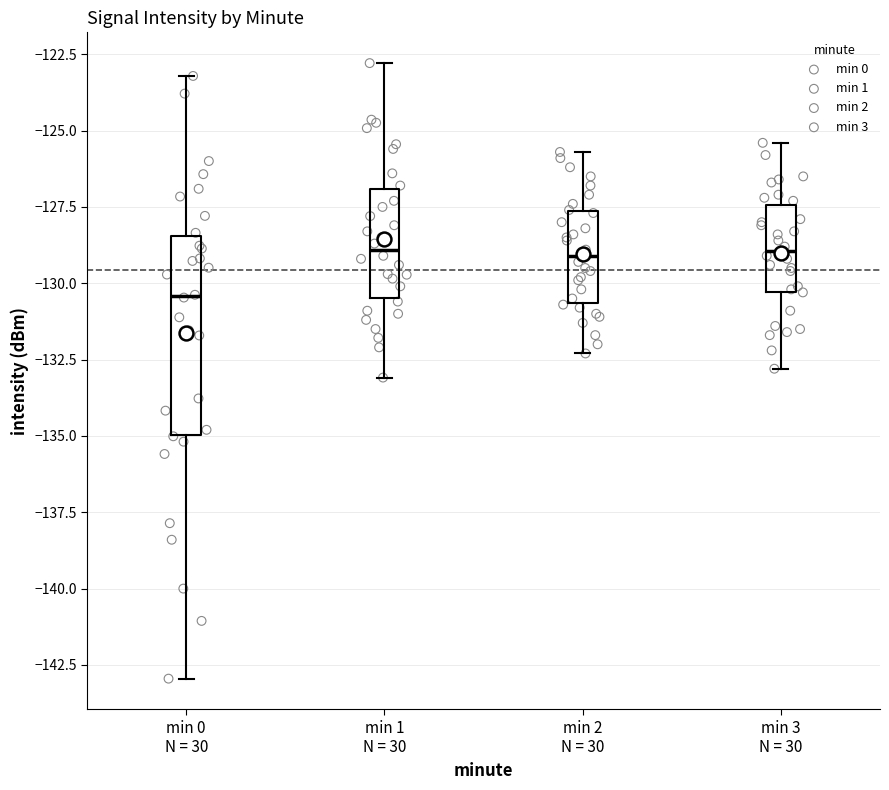

Reading left to right, transcribe this box plot: for each box, give where its median line is, the range the box spans, and where its two whiskers end, as read against the y-axis. The values are not printed on the chart, so give them approximately, as read against the axis.

min 0 N = 30: median -130.5, box -135.0 to -128.5, whiskers -143.0 to -123.0
min 1 N = 30: median -129.0, box -130.5 to -127.0, whiskers -133.0 to -123.0
min 2 N = 30: median -129.0, box -130.5 to -127.5, whiskers -132.5 to -125.5
min 3 N = 30: median -129.0, box -130.5 to -127.5, whiskers -133.0 to -125.5